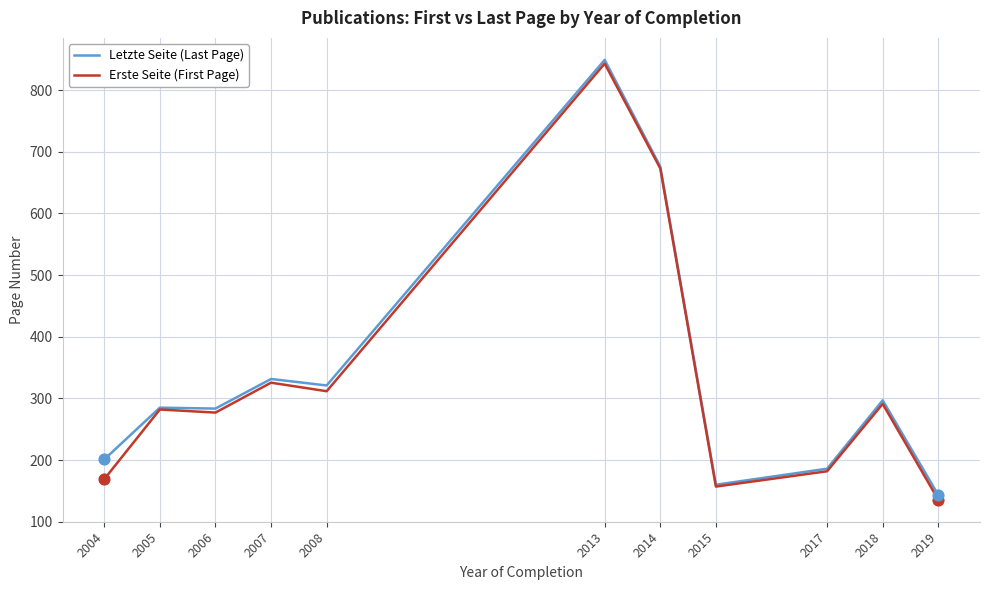

Which series has the largest total across all categories?

Letzte Seite (Last Page)